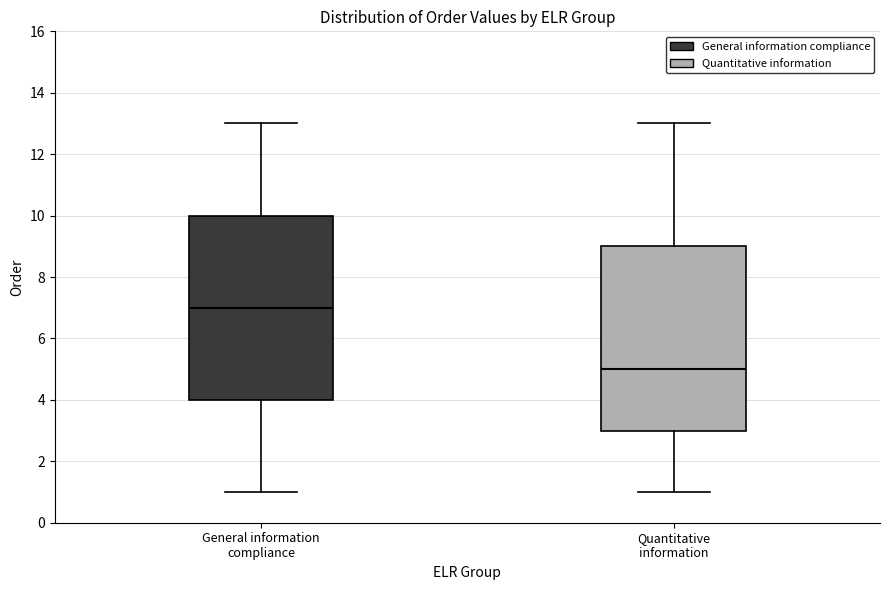

Reading left to right, transcribe this box plot: for each box, give where its median line is, the range the box spans, and where its two whiskers end, as read against the y-axis. The values are not printed on the chart, so give them approximately, as read against the axis.

General information compliance: median 7, box 4 to 10, whiskers 1 to 13
Quantitative information: median 5, box 3 to 9, whiskers 1 to 13